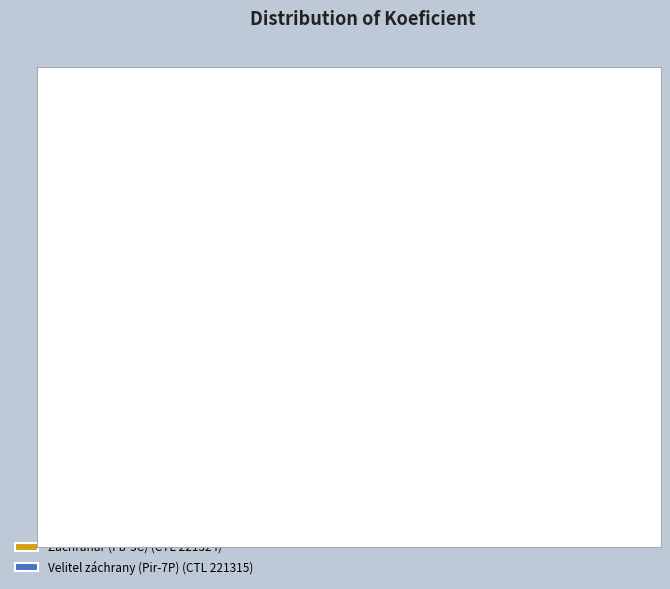

To the nearest percent, what is the difference between the largest and smallest slice percentages?

40%